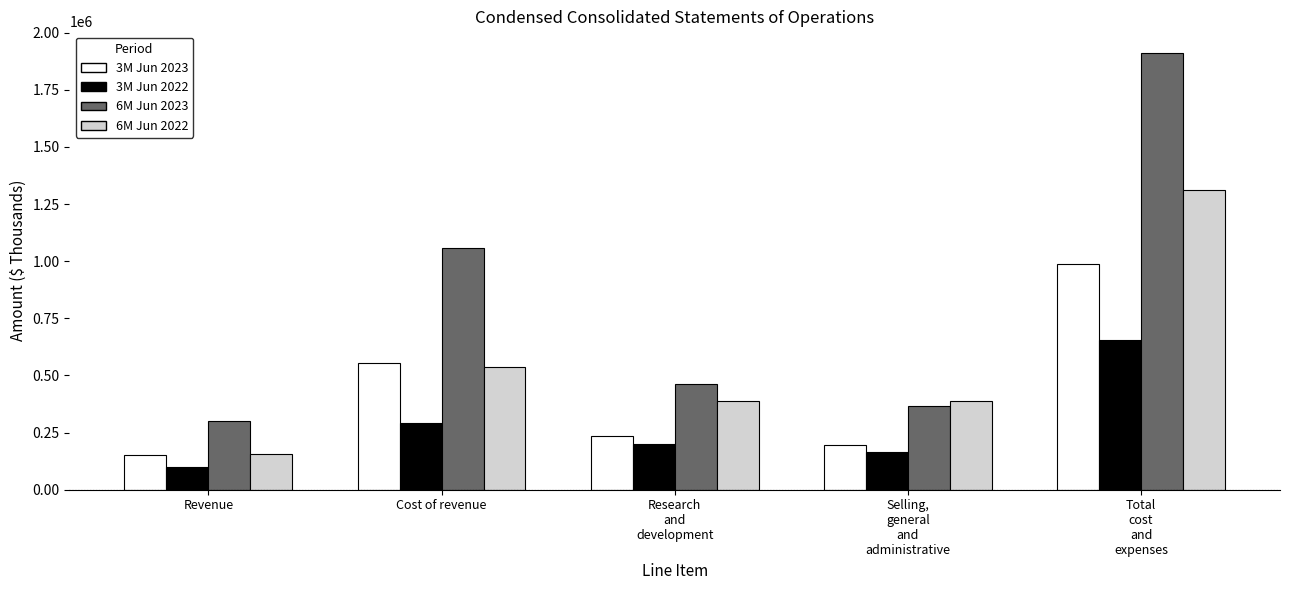

Which series changed the most between Research
and
development and Total
cost
and
expenses?

6M Jun 2023